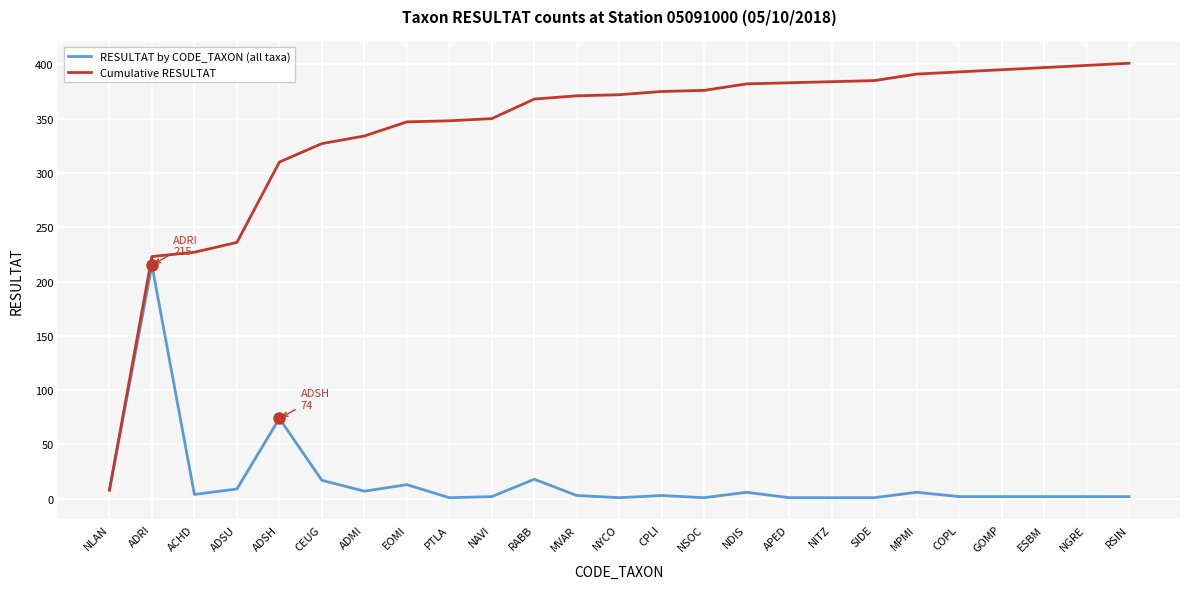

Which series has the largest total across all categories?

Cumulative RESULTAT